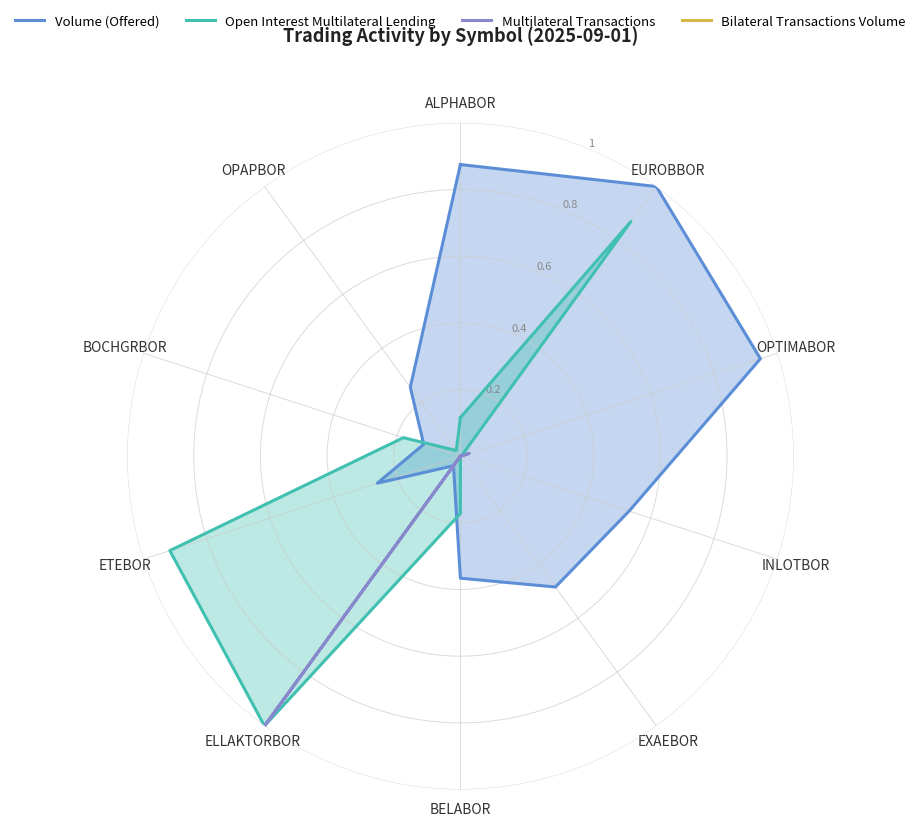

At which category does Volume (Offered) reach its first local peak?

EUROBBOR